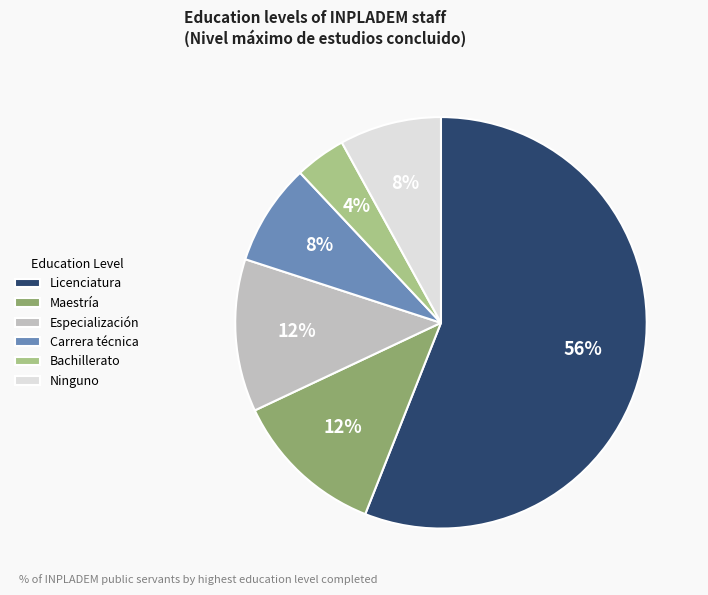

Is it true that Carrera técnica is 8% of the pie?

True